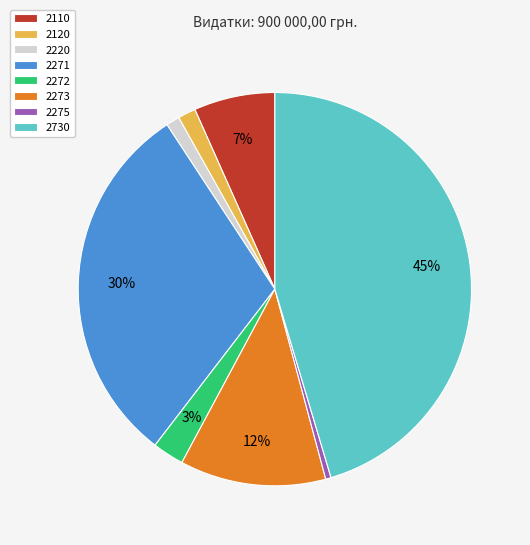

Is there any slice that represents more than half of the pie?

No